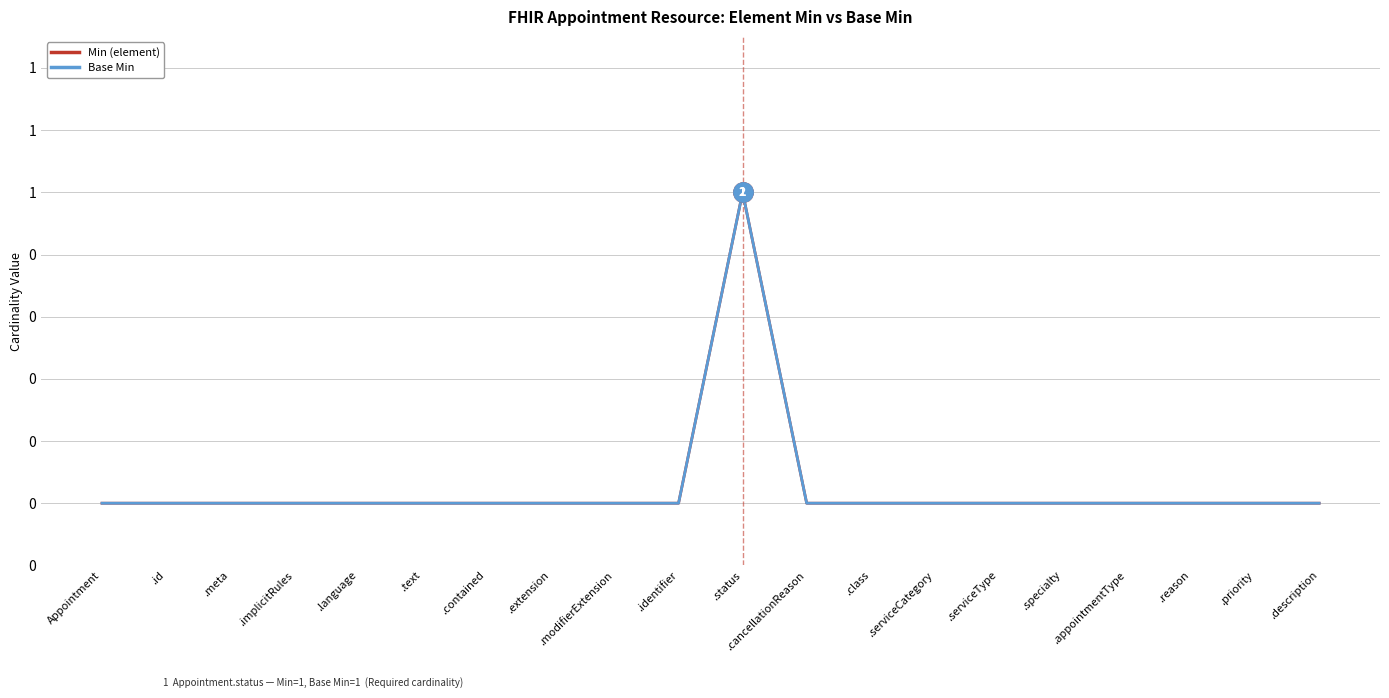

At which category does the chart reach its peak across all series?

.status